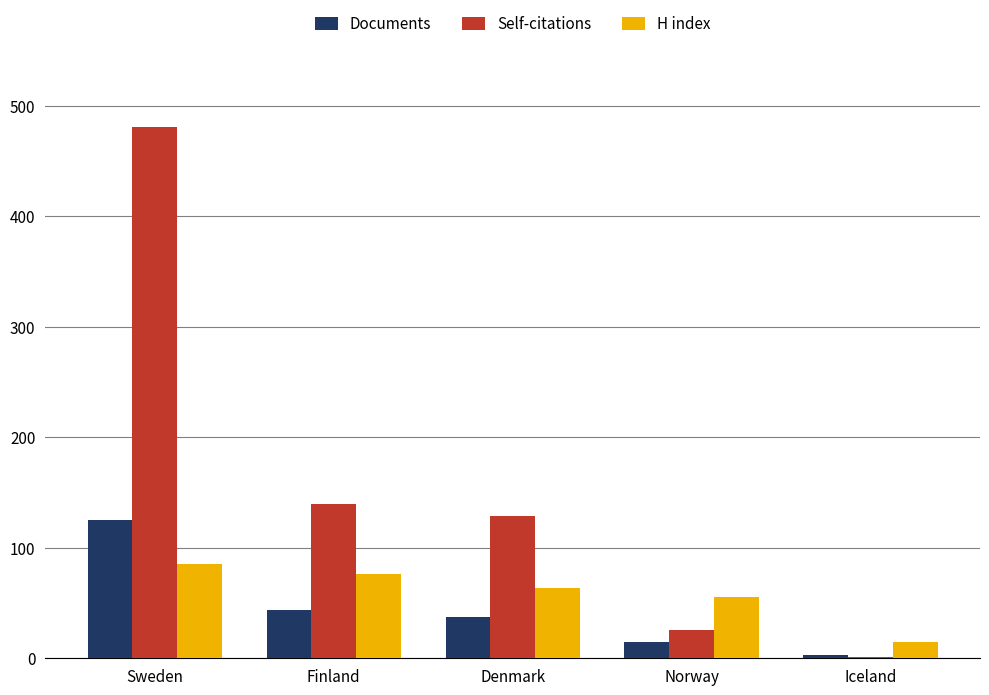

Where is Self-citations nearest to the value 241?

Finland